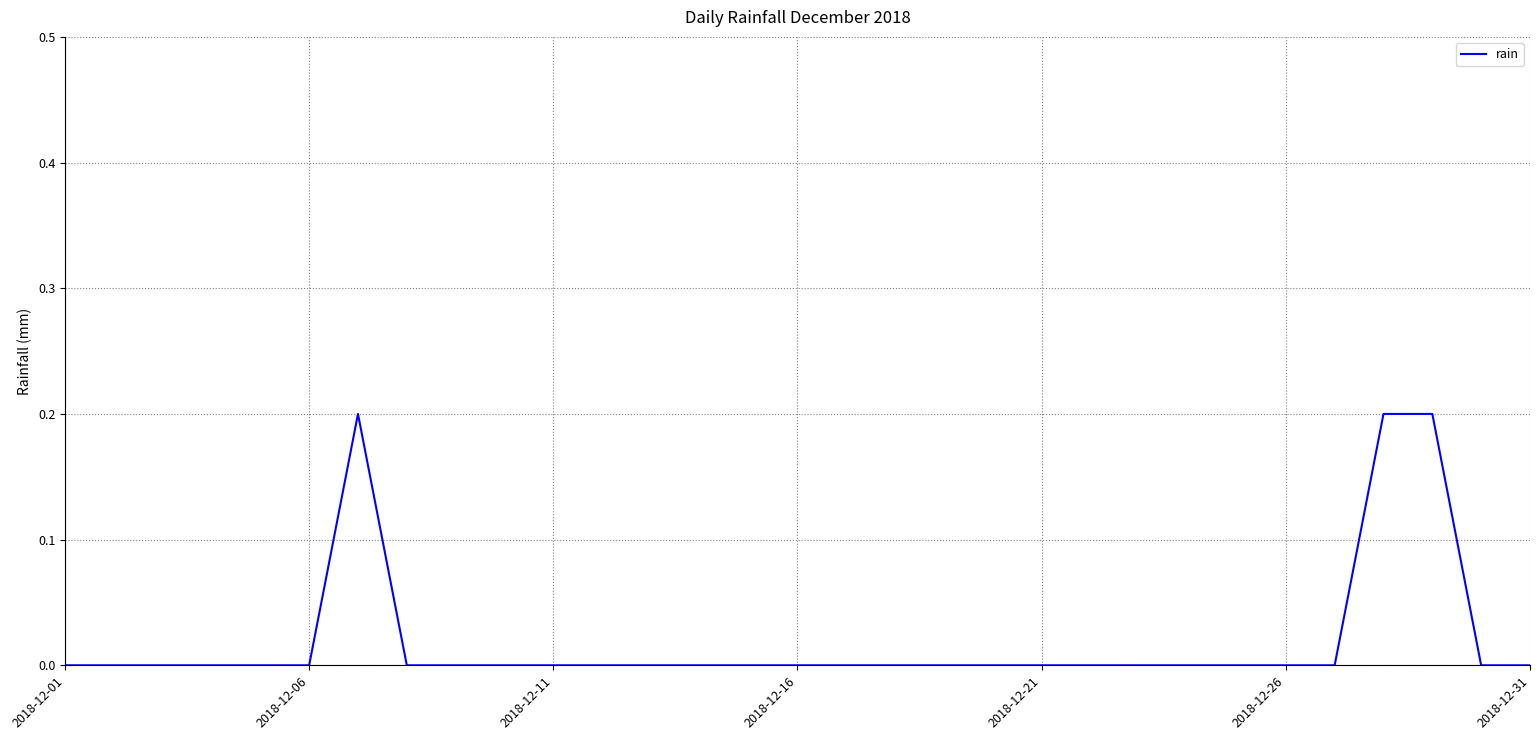

How many lines are shown in the chart?

1